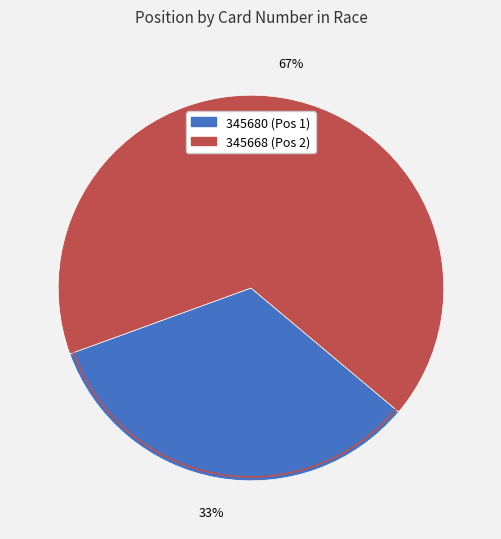

The 345680 slice represents 33% of the pie. True or false?

True